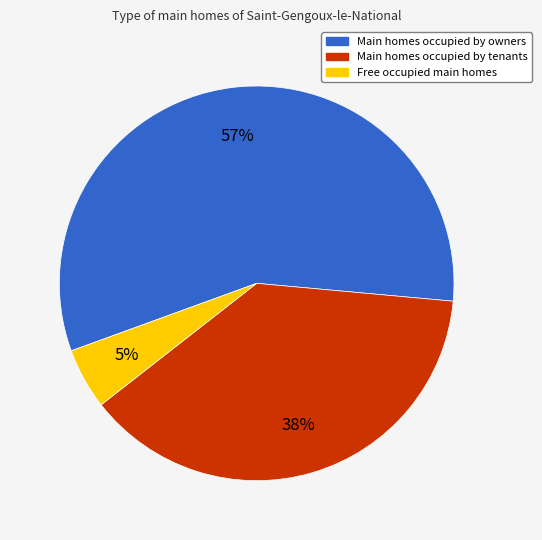

Is there any slice that represents more than half of the pie?

Yes